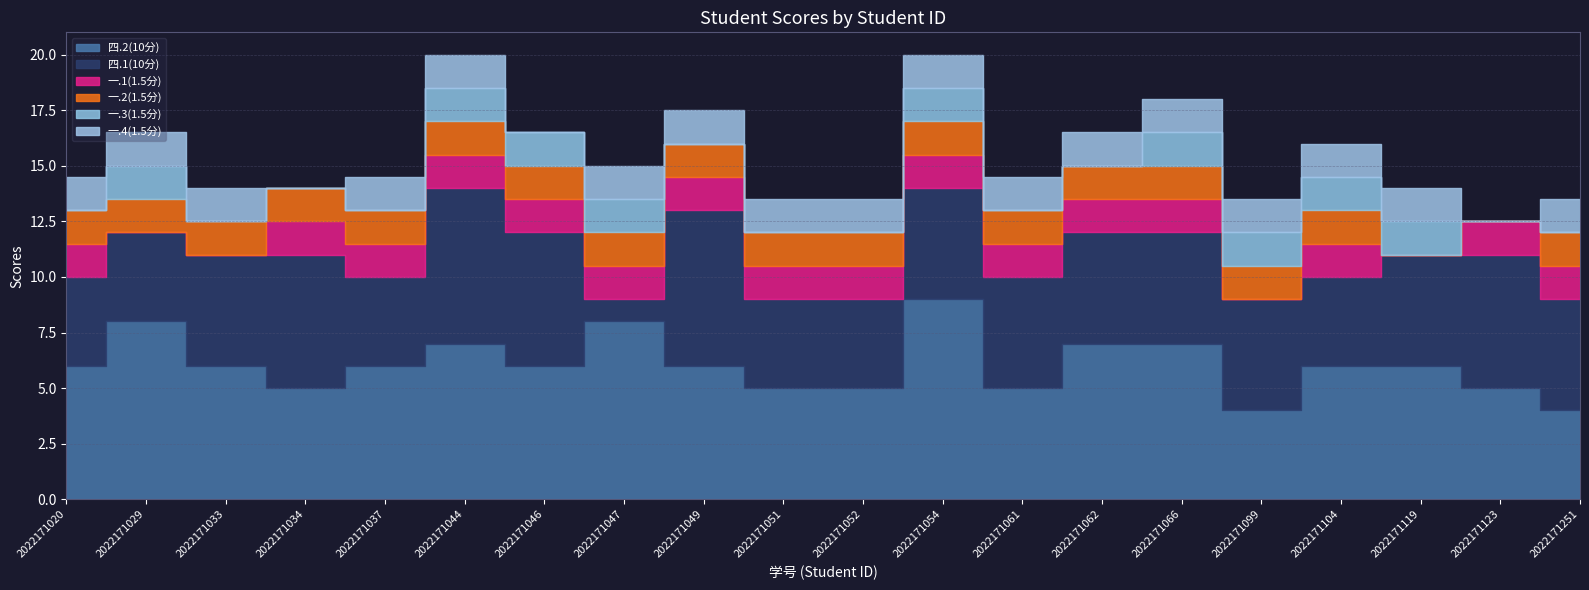

Reading left to right, extract all data points from this chart.

四.2(10分): 2022171020=6.0	2022171029=8.0	2022171033=6.0	2022171034=5.0	2022171037=6.0	2022171044=7.0	2022171046=6.0	2022171047=8.0	2022171049=6.0	2022171051=5.0	2022171052=5.0	2022171054=9.0	2022171061=5.0	2022171062=7.0	2022171066=7.0	2022171099=4.0	2022171104=6.0	2022171119=6.0	2022171123=5.0	2022171251=4.0
四.1(10分): 2022171020=4.0	2022171029=4.0	2022171033=5.0	2022171034=6.0	2022171037=4.0	2022171044=7.0	2022171046=6.0	2022171047=1.0	2022171049=7.0	2022171051=4.0	2022171052=4.0	2022171054=5.0	2022171061=5.0	2022171062=5.0	2022171066=5.0	2022171099=5.0	2022171104=4.0	2022171119=5.0	2022171123=6.0	2022171251=5.0
一.1(1.5分): 2022171020=1.5	2022171029=0.0	2022171033=0.0	2022171034=1.5	2022171037=1.5	2022171044=1.5	2022171046=1.5	2022171047=1.5	2022171049=1.5	2022171051=1.5	2022171052=1.5	2022171054=1.5	2022171061=1.5	2022171062=1.5	2022171066=1.5	2022171099=0.0	2022171104=1.5	2022171119=0.0	2022171123=1.5	2022171251=1.5
一.2(1.5分): 2022171020=1.5	2022171029=1.5	2022171033=1.5	2022171034=1.5	2022171037=1.5	2022171044=1.5	2022171046=1.5	2022171047=1.5	2022171049=1.5	2022171051=1.5	2022171052=1.5	2022171054=1.5	2022171061=1.5	2022171062=1.5	2022171066=1.5	2022171099=1.5	2022171104=1.5	2022171119=0.0	2022171123=0.0	2022171251=1.5
一.3(1.5分): 2022171020=0.0	2022171029=1.5	2022171033=0.0	2022171034=0.0	2022171037=0.0	2022171044=1.5	2022171046=1.5	2022171047=1.5	2022171049=0.0	2022171051=0.0	2022171052=0.0	2022171054=1.5	2022171061=0.0	2022171062=0.0	2022171066=1.5	2022171099=1.5	2022171104=1.5	2022171119=1.5	2022171123=0.0	2022171251=0.0
一.4(1.5分): 2022171020=1.5	2022171029=1.5	2022171033=1.5	2022171034=0.0	2022171037=1.5	2022171044=1.5	2022171046=0.0	2022171047=1.5	2022171049=1.5	2022171051=1.5	2022171052=1.5	2022171054=1.5	2022171061=1.5	2022171062=1.5	2022171066=1.5	2022171099=1.5	2022171104=1.5	2022171119=1.5	2022171123=0.0	2022171251=1.5